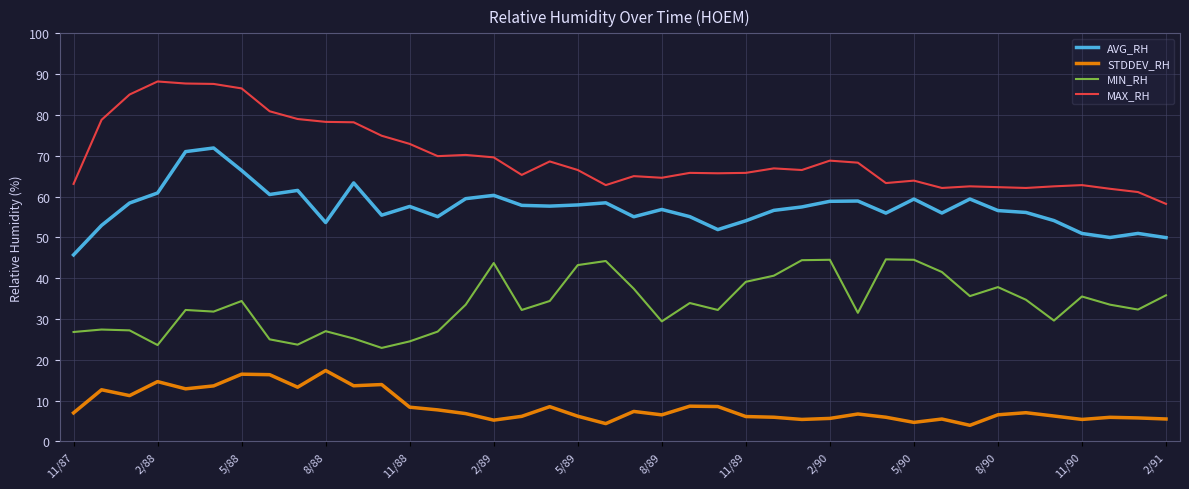

Rank the series by their average value, from lowest to highest.

STDDEV_RH, MIN_RH, AVG_RH, MAX_RH